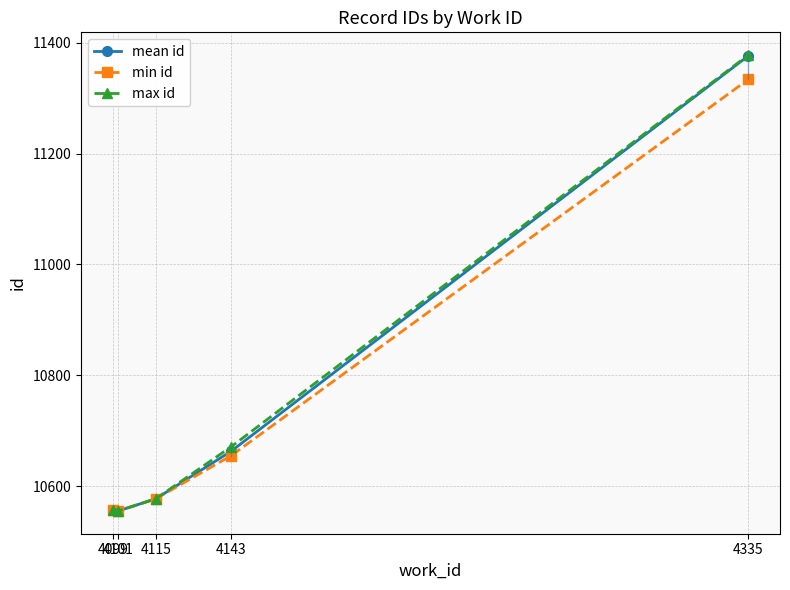

At which label is min id closest to 10944?

4143